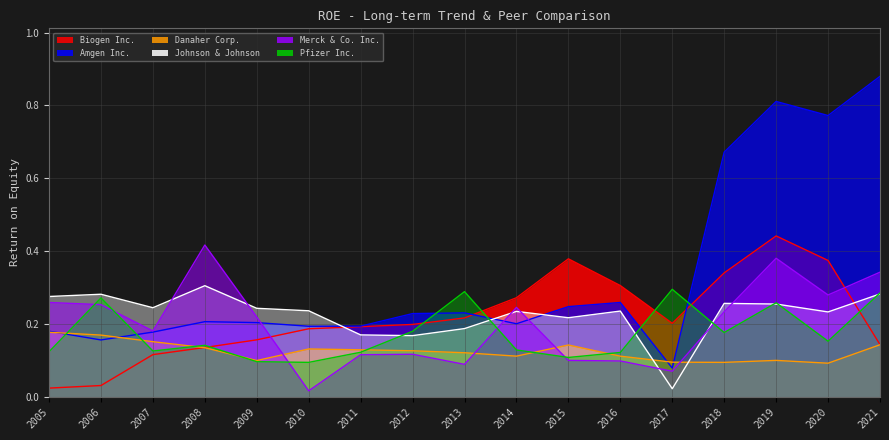

Where do Johnson & Johnson and Amgen Inc. first cross each other?

2010 and 2011